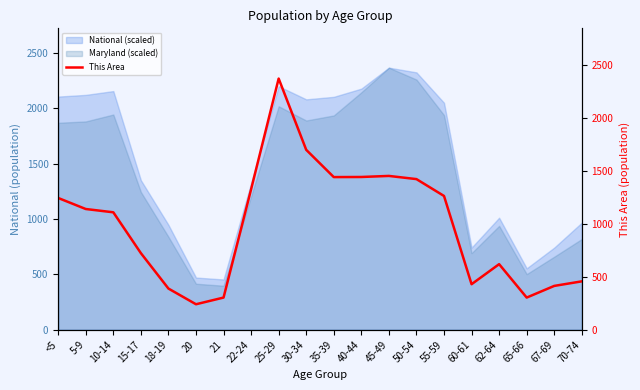

The chart shows a value of 1138 at 5-9. True or false?

True